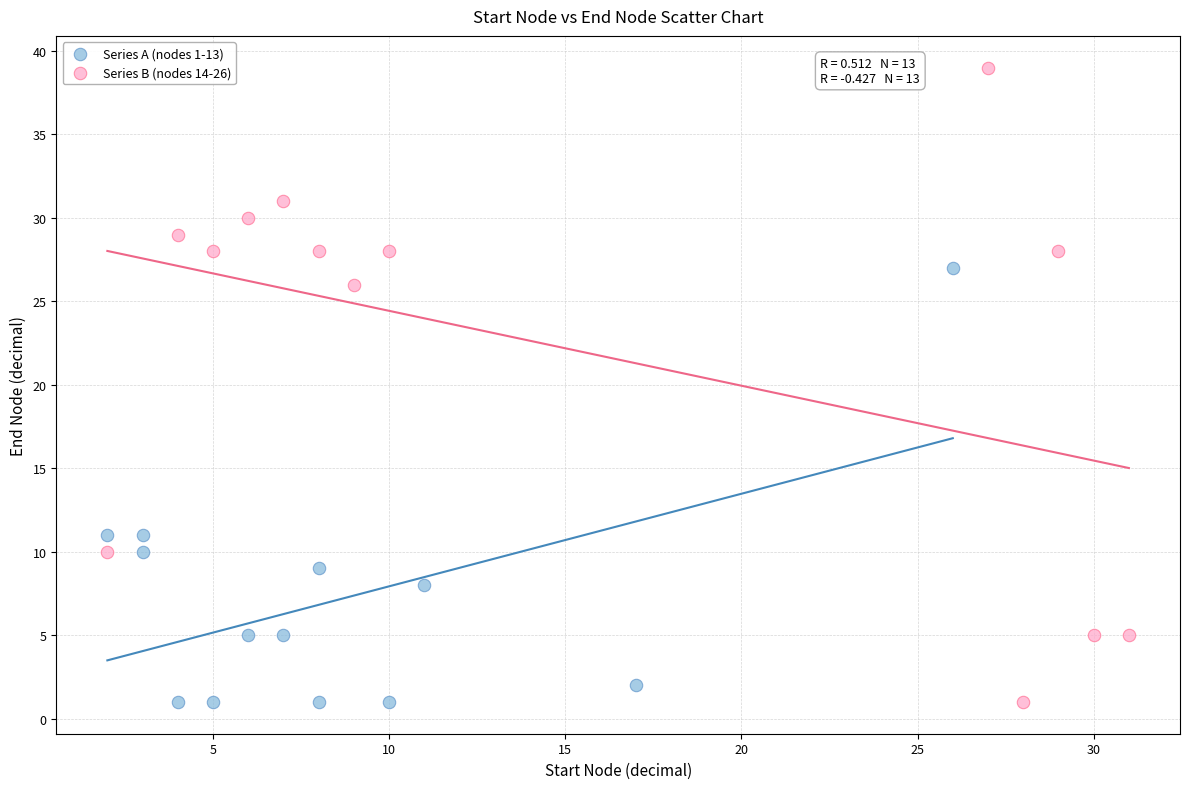

Which series has the widest spread of Y values?

Series B (nodes 14-26)